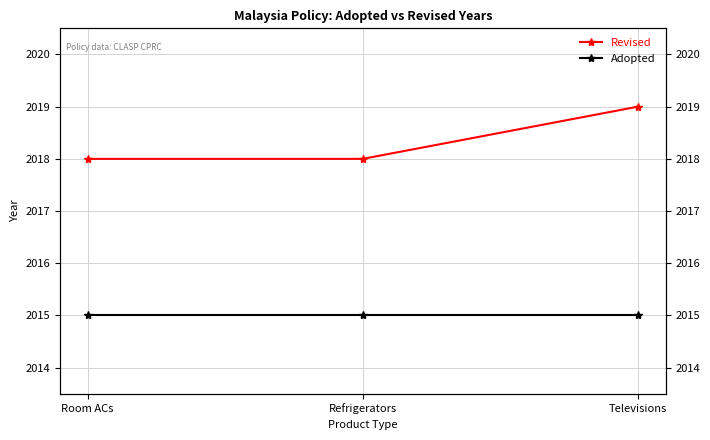

What is the total value across all series at Refrigerators?

4033